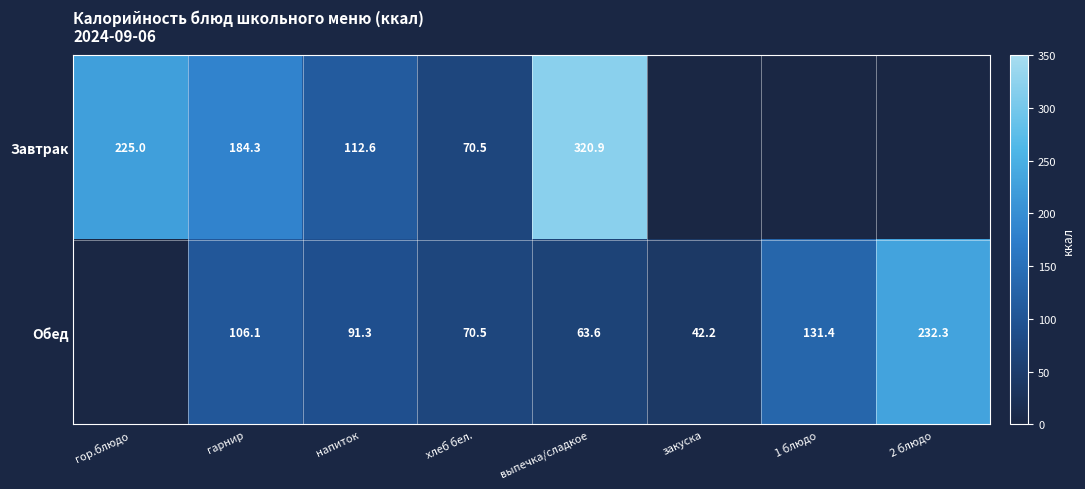

How many categories are shown in the chart?

8